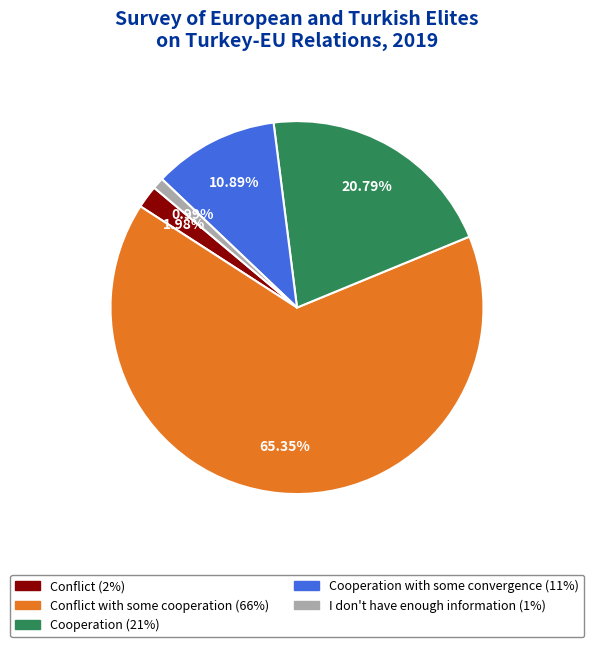

Is there a majority slice in this chart?

Yes